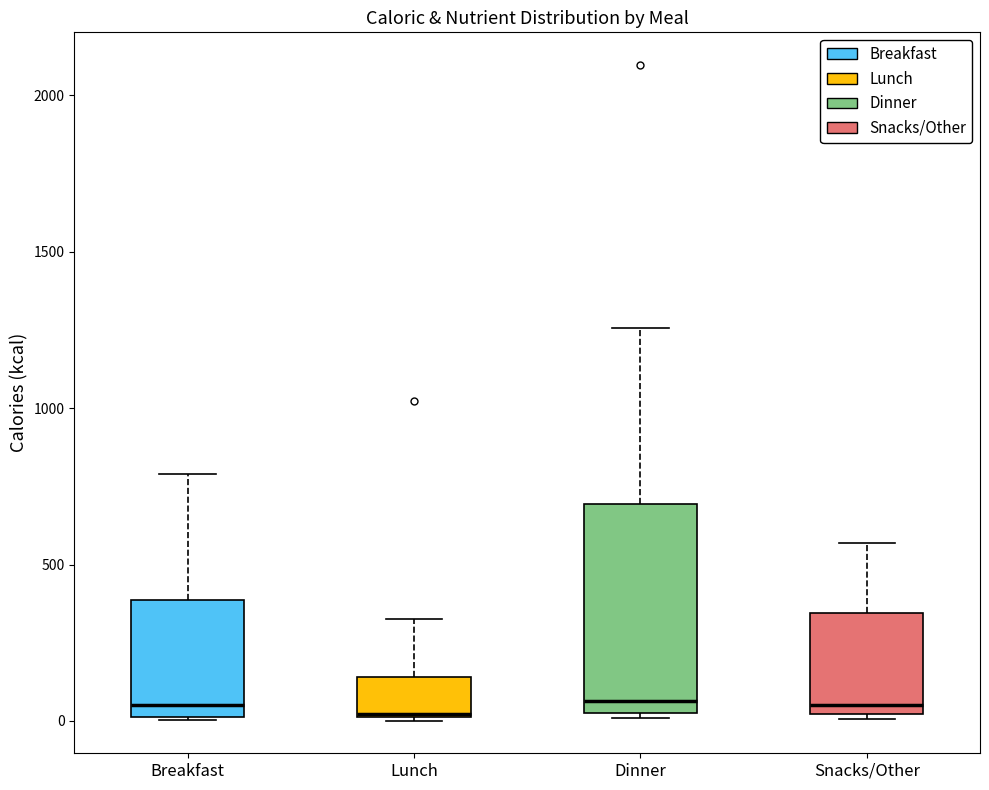

Which box is the tallest, from its lower edge to its upper edge?

Dinner